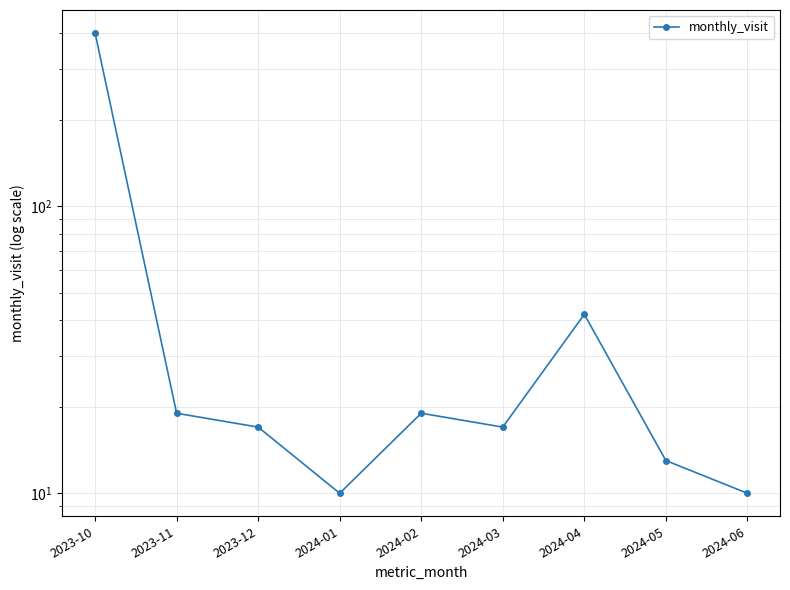

Where does the data first go above 17?

2023-10